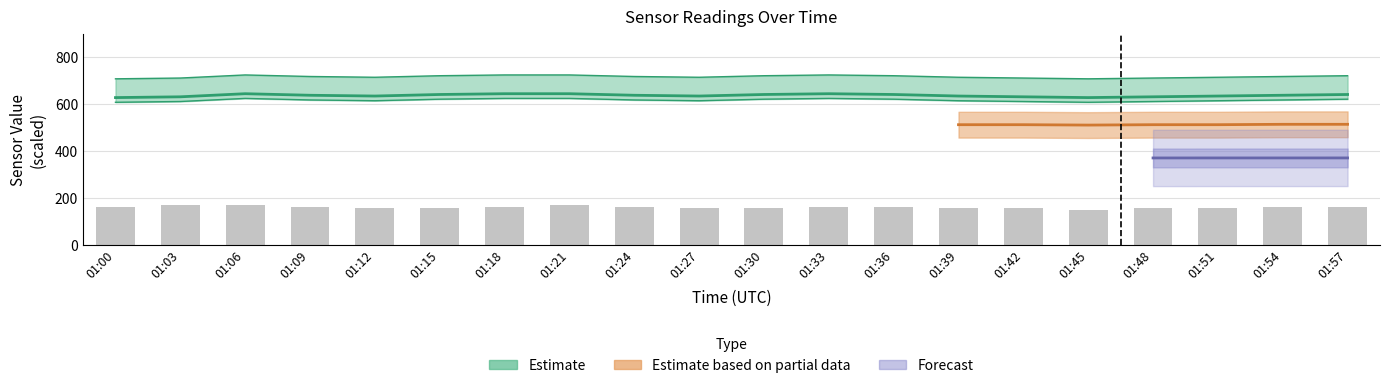

Is it true that the value at 01:12 is 248.9?

False